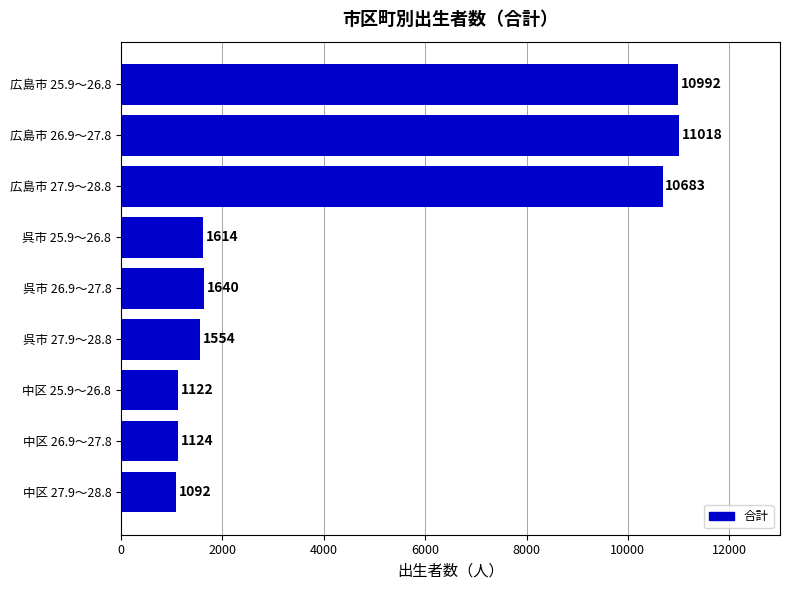

Which has a higher value, 中区 25.9～26.8 or 広島市 25.9～26.8?

広島市 25.9～26.8